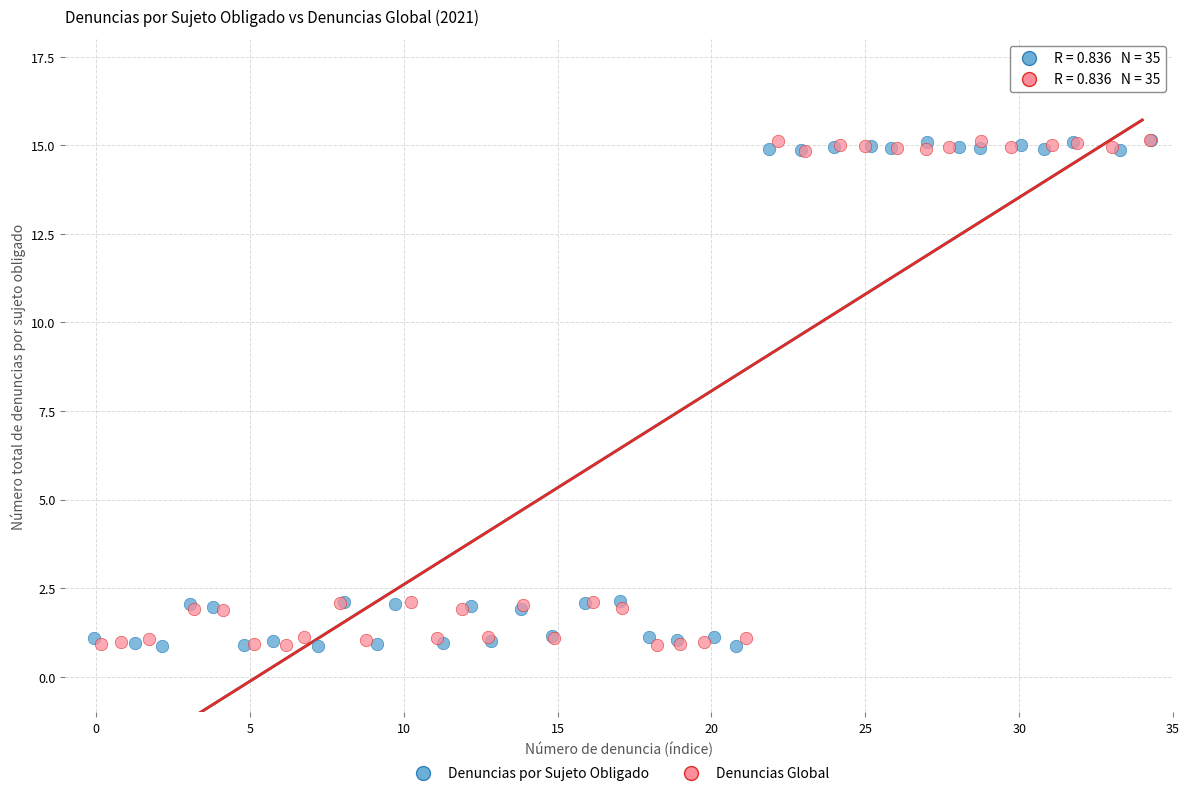

What are all the series names shown in the legend?

Denuncias por Sujeto Obligado, Denuncias Global